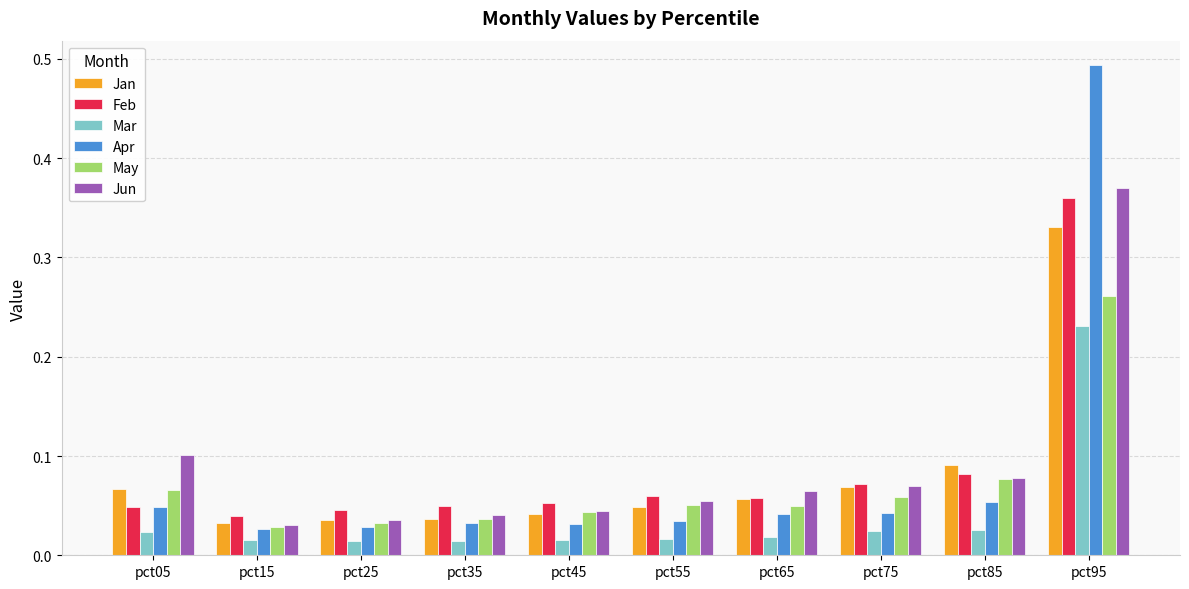

What is the sum of all Feb values?

0.9